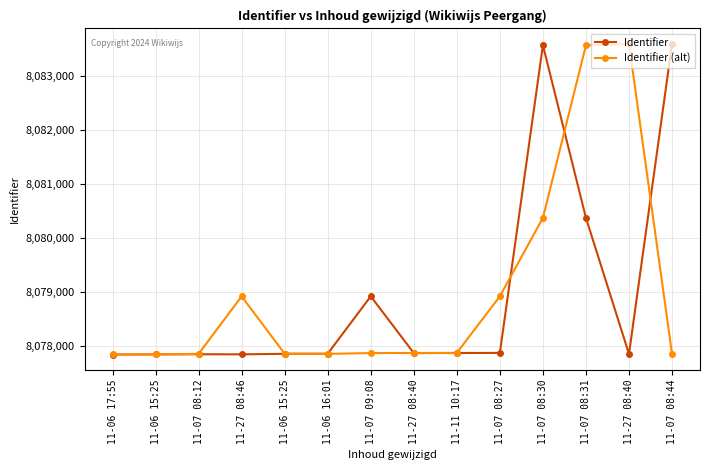

Is it true that Identifier (alt) equals 8077860 at 11-07 09:08?

True